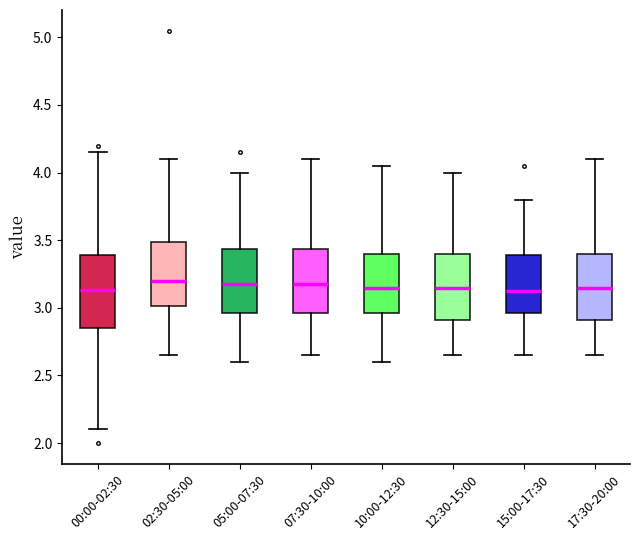

Reading left to right, read every box against the y-axis: the position of its median line, the range the box covers, and the ends of its whiskers. The values are not printed on the chart, so give them approximately, as read against the axis.

00:00-02:30: median 3.15, box 2.85 to 3.40, whiskers 2.10 to 4.15
02:30-05:00: median 3.20, box 3.00 to 3.50, whiskers 2.65 to 4.10
05:00-07:30: median 3.20, box 2.95 to 3.45, whiskers 2.60 to 4.00
07:30-10:00: median 3.20, box 2.95 to 3.45, whiskers 2.65 to 4.10
10:00-12:30: median 3.15, box 2.95 to 3.40, whiskers 2.60 to 4.05
12:30-15:00: median 3.15, box 2.90 to 3.40, whiskers 2.65 to 4.00
15:00-17:30: median 3.15, box 2.95 to 3.40, whiskers 2.65 to 3.80
17:30-20:00: median 3.15, box 2.90 to 3.40, whiskers 2.65 to 4.10